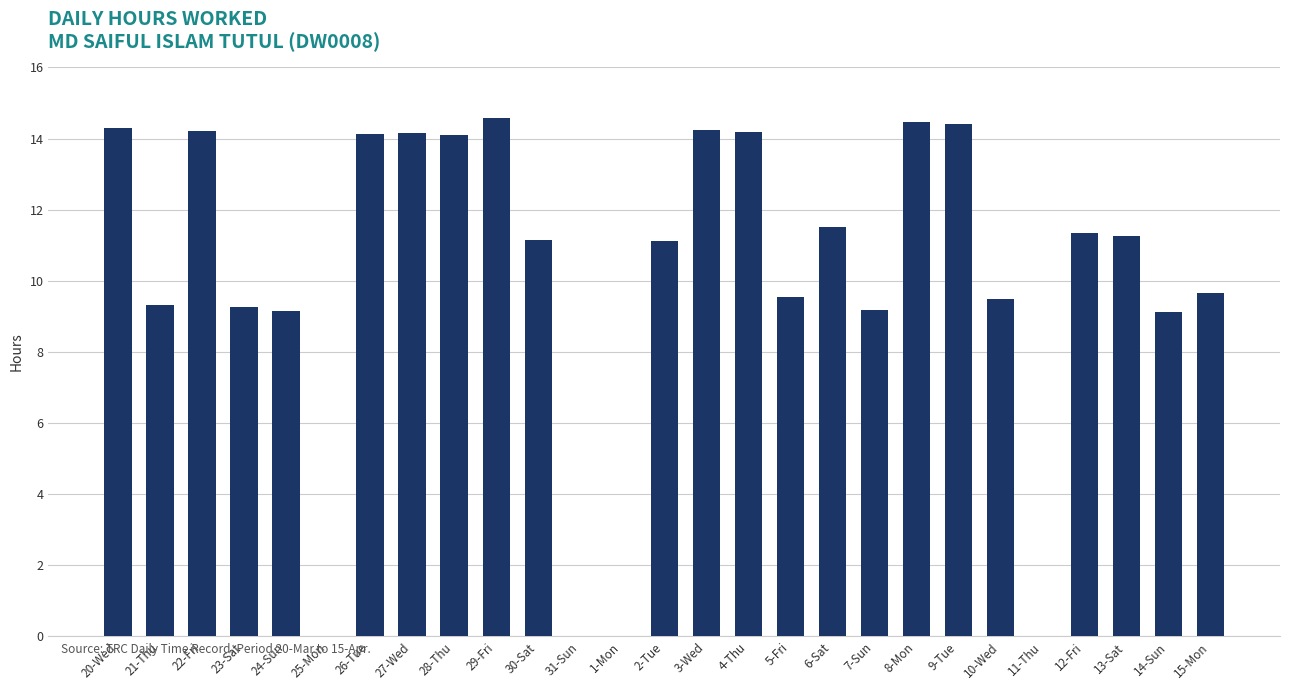

Approximately how many times larger is the value at 30-Sat compared to 10-Wed?

1.2